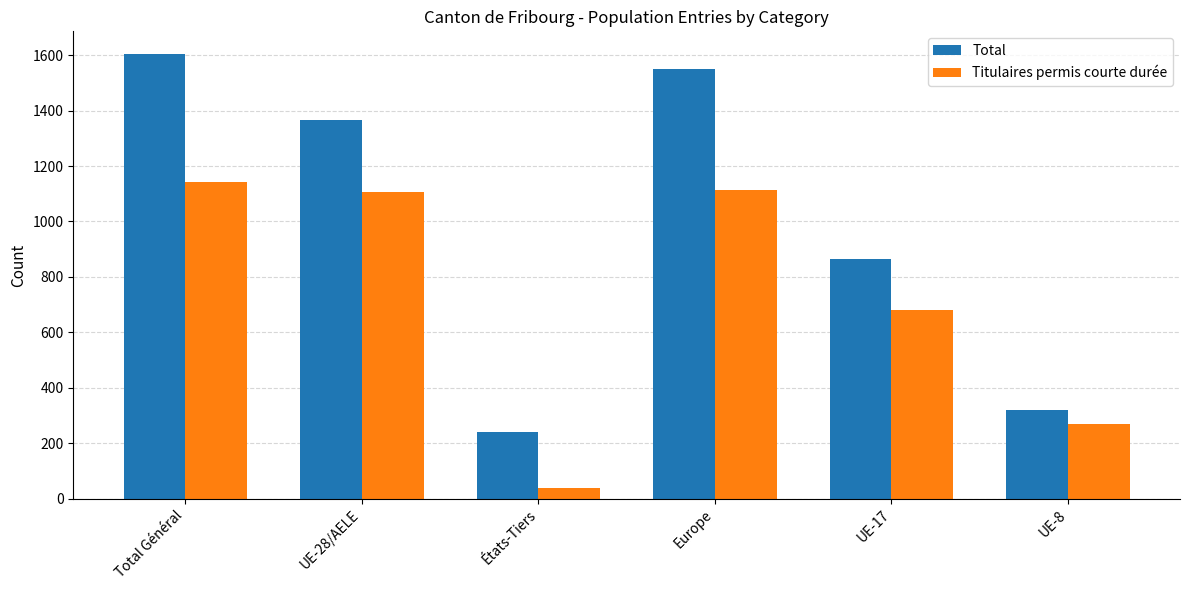

The value of Total at UE-17 is 864. True or false?

True